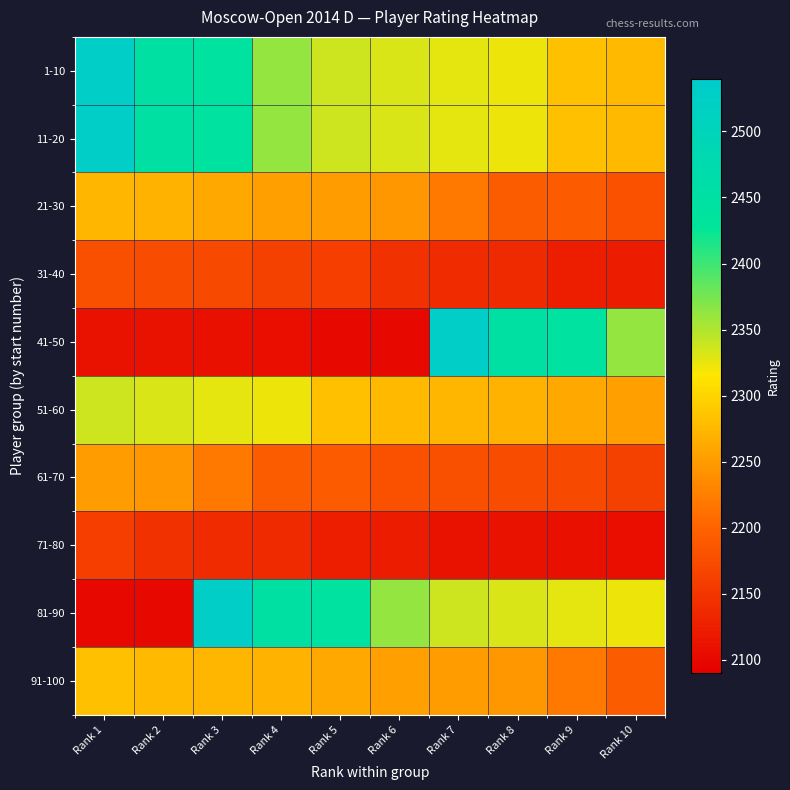

Which series has the widest spread of values?

41-50